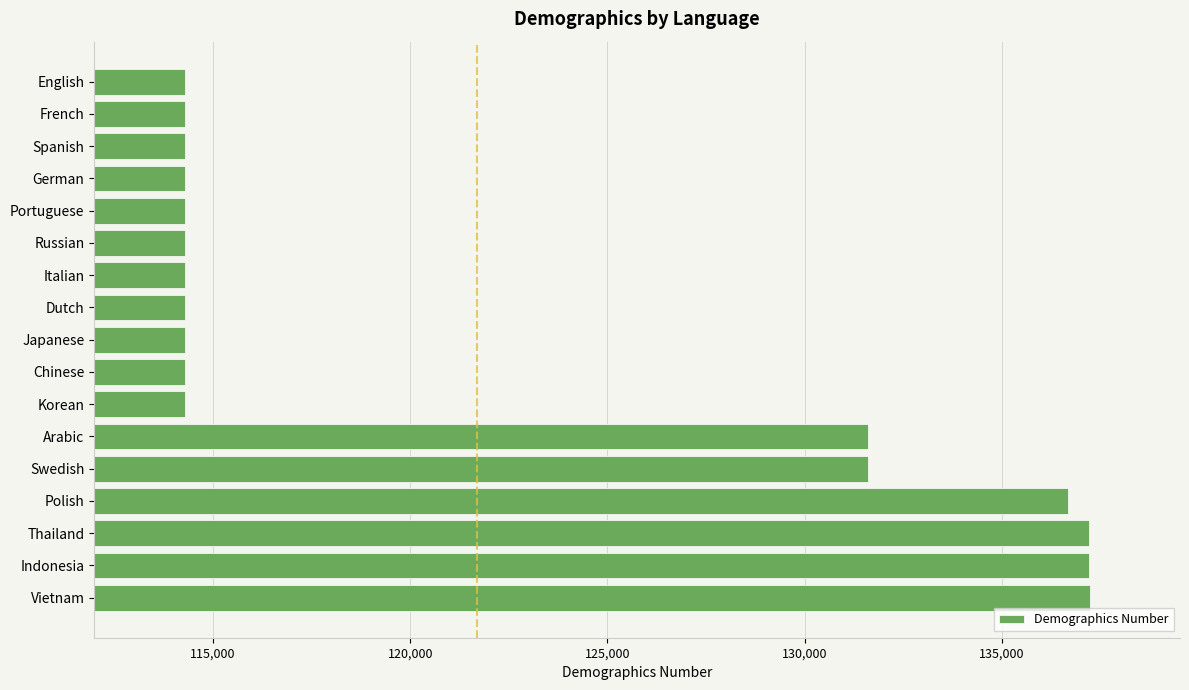

What is the label of the 16th bar from the top?

Indonesia